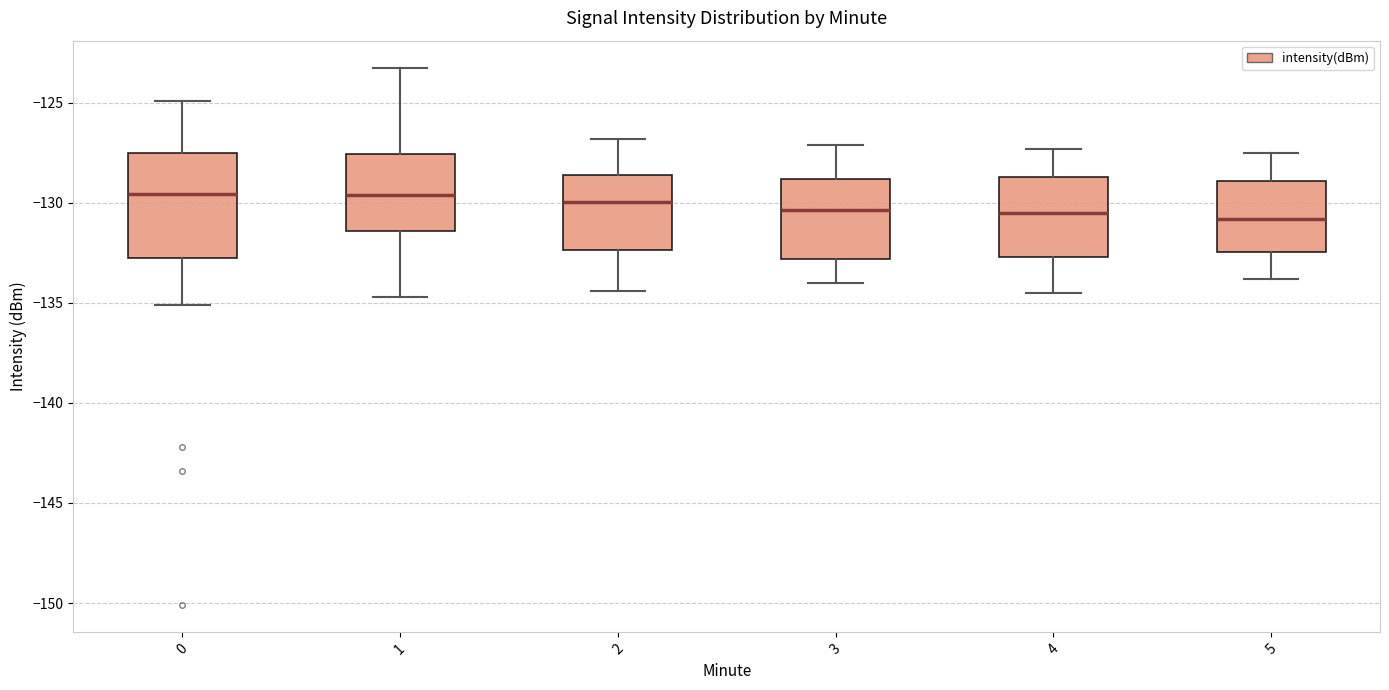

Comparing the boxes themselves (not the whiskers), which one is the tallest?

0